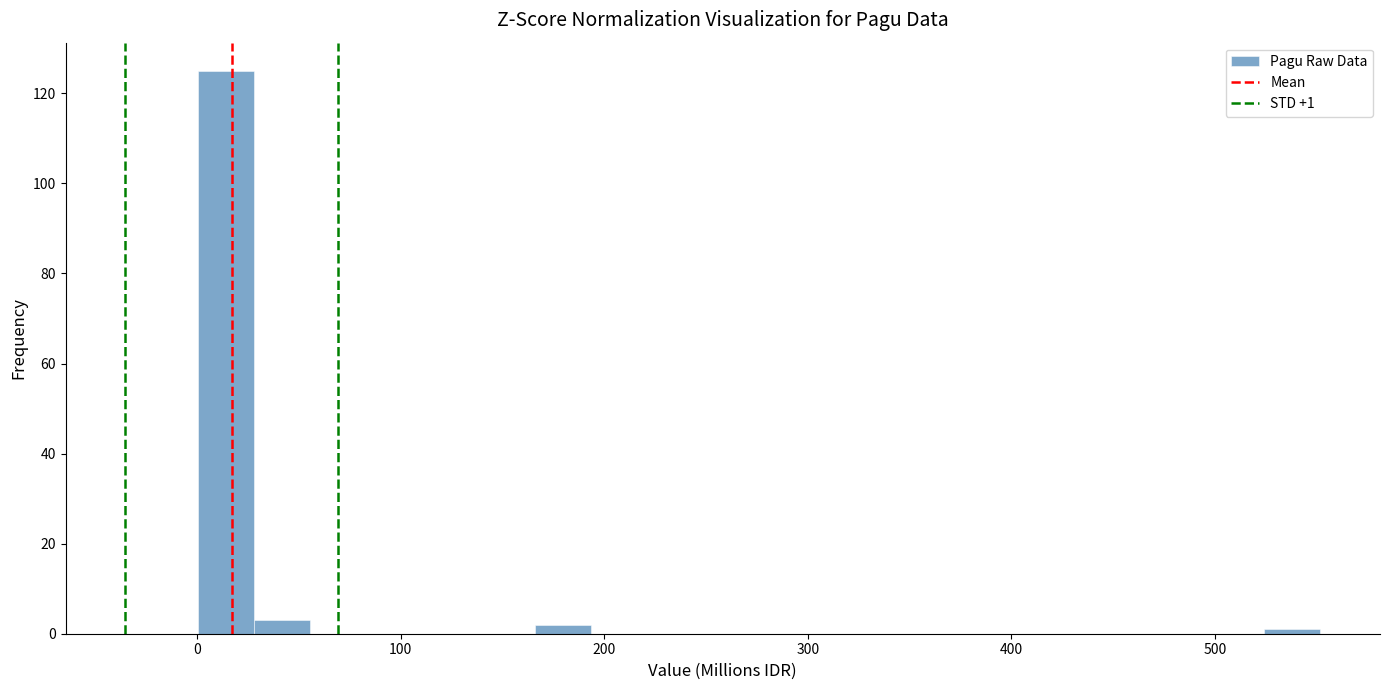

Read against the x-axis, roughly where is the centre of the tallest bar?

10